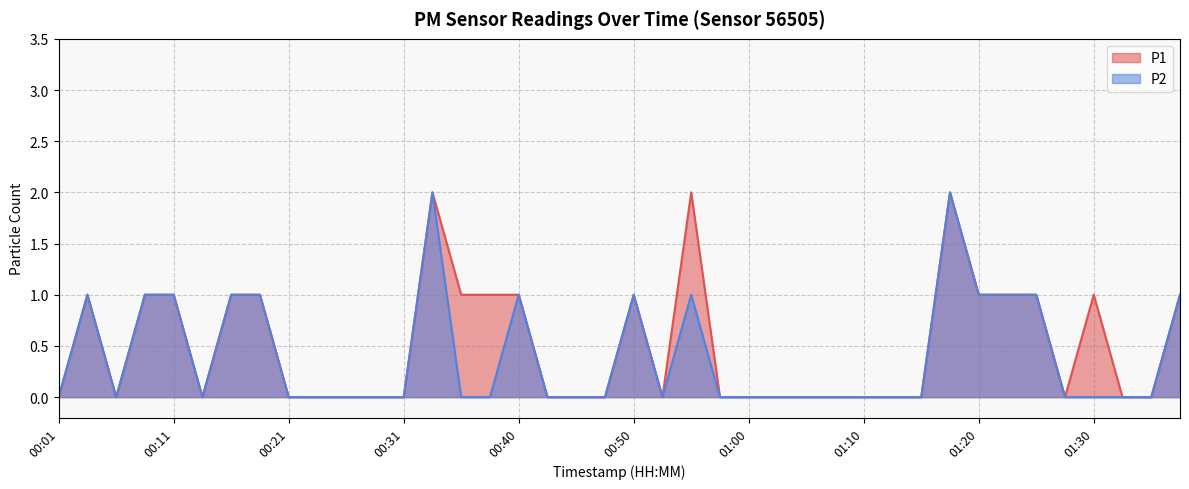

What is the label of the 4th point from the right?

01:30